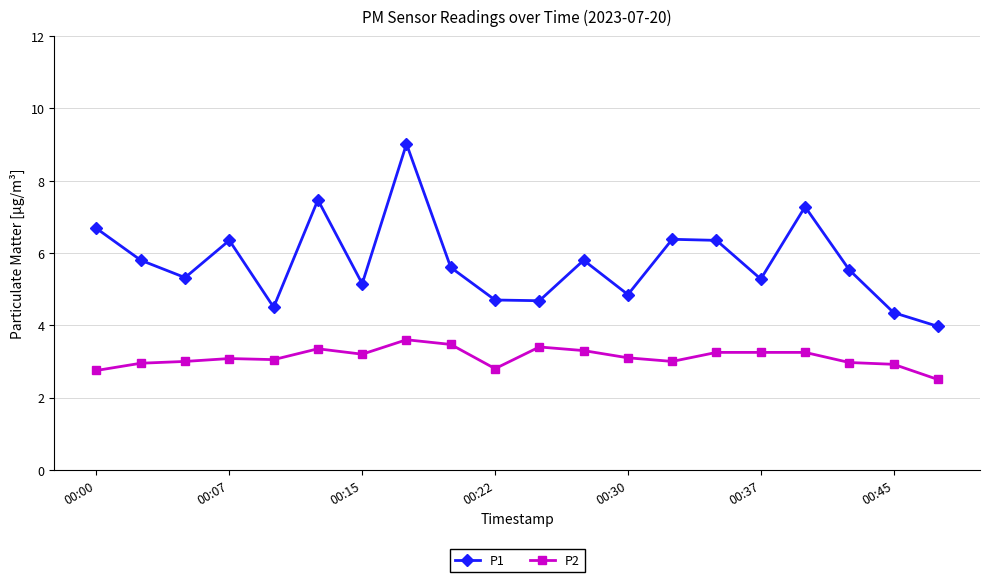

Rank the series by their maximum value, from lowest to highest.

P2, P1